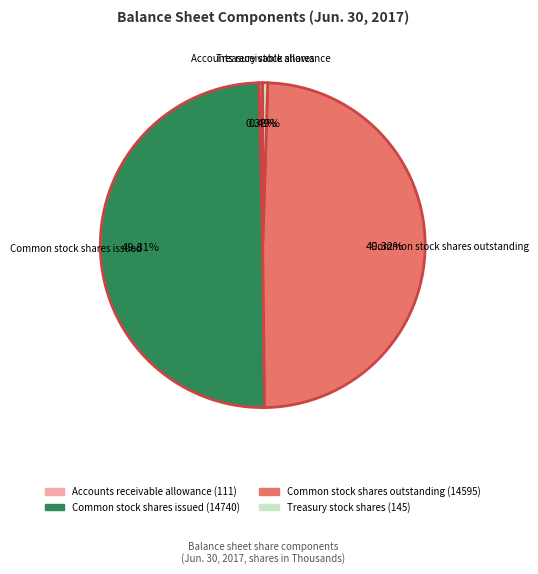

How many slices are in this pie chart?

4